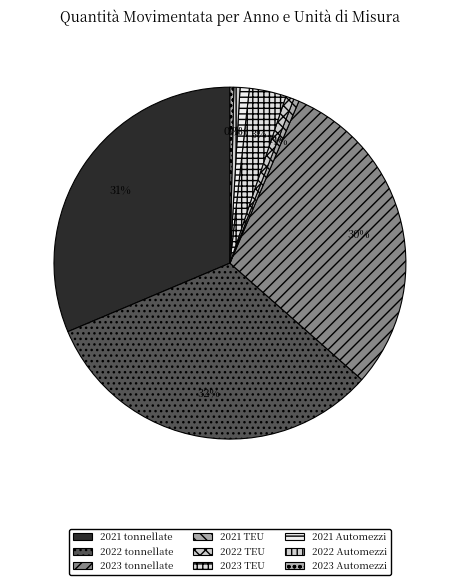

Is 2022 TEU the majority of the pie?

No